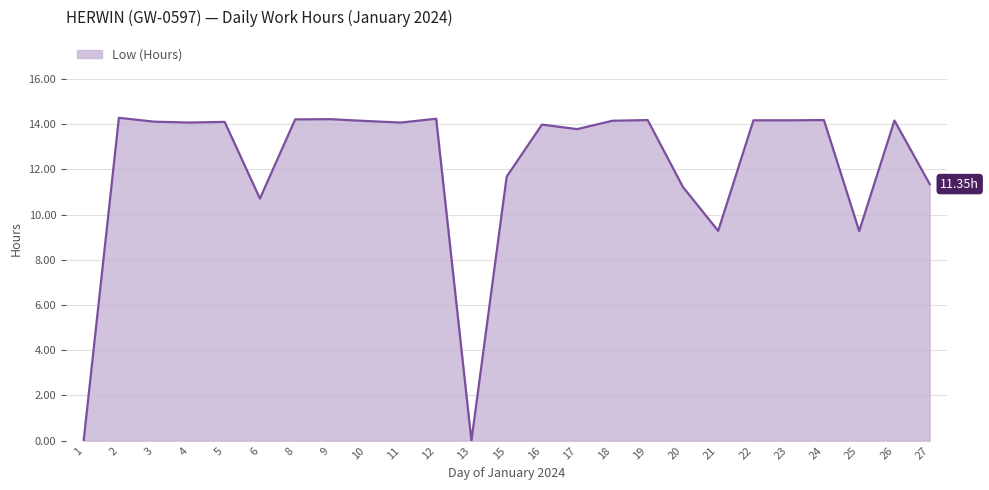

Between 10 and 1, which is larger?

10